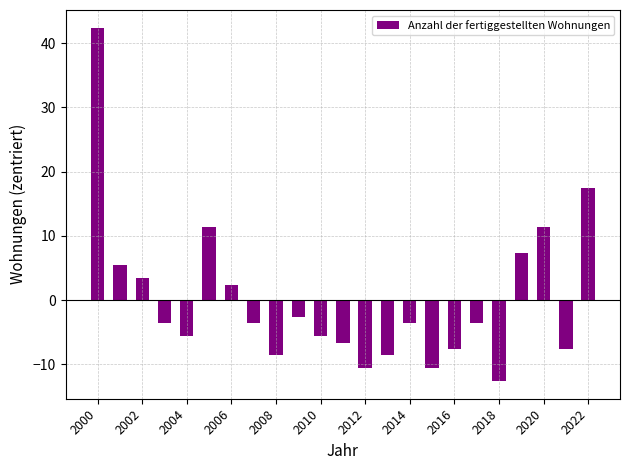

How many series are shown in this chart?

1